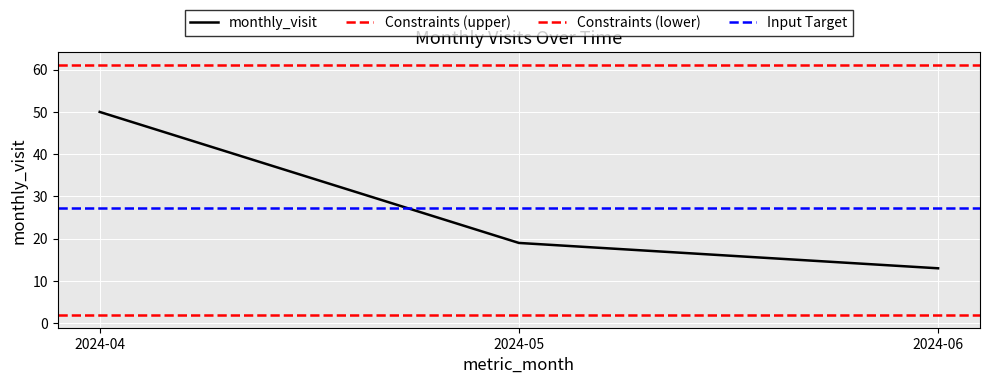

How many data points does each series have?

3